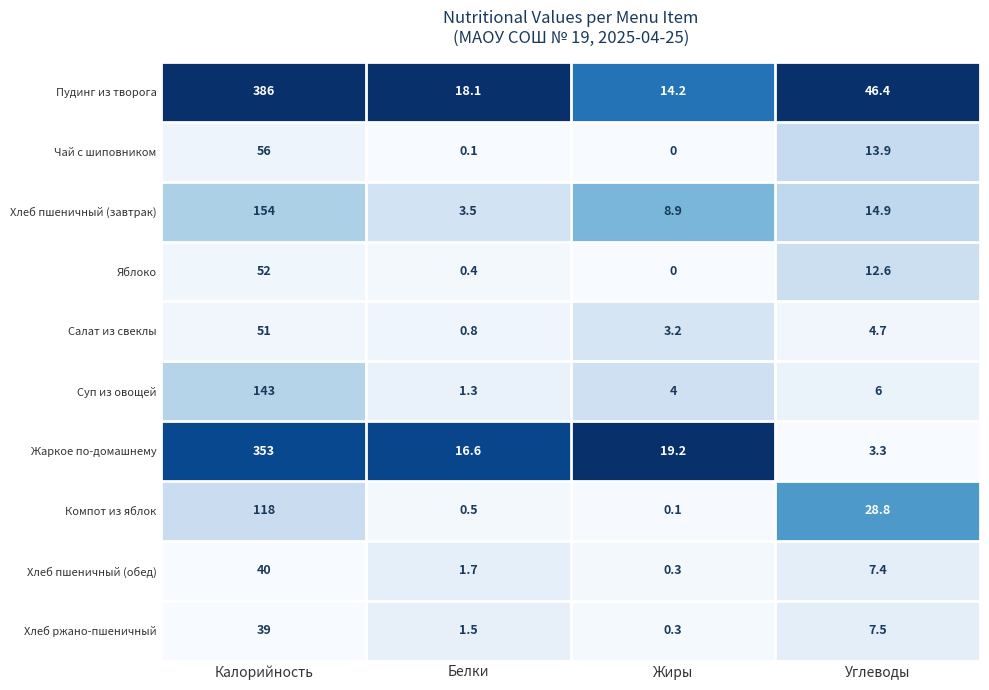

What is the sum of all Жаркое по-домашнему values?

392.1